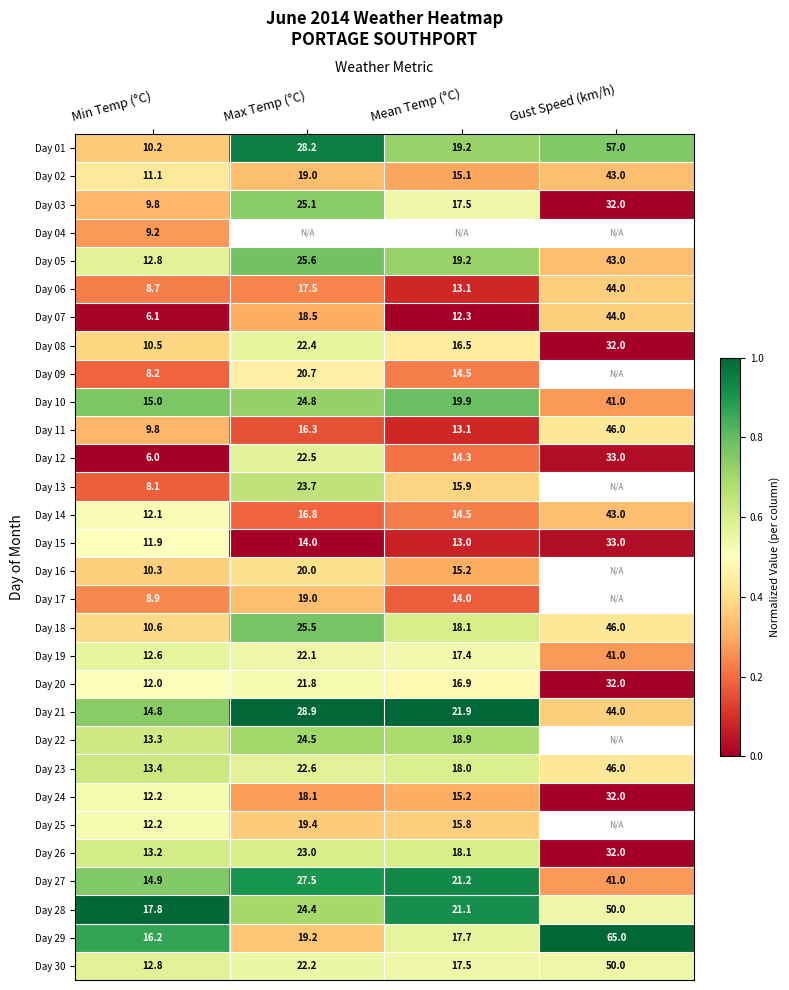

Rank the categories by Day 12 value from lowest to highest.

Min Temp (°C), Mean Temp (°C), Max Temp (°C), Gust Speed (km/h)